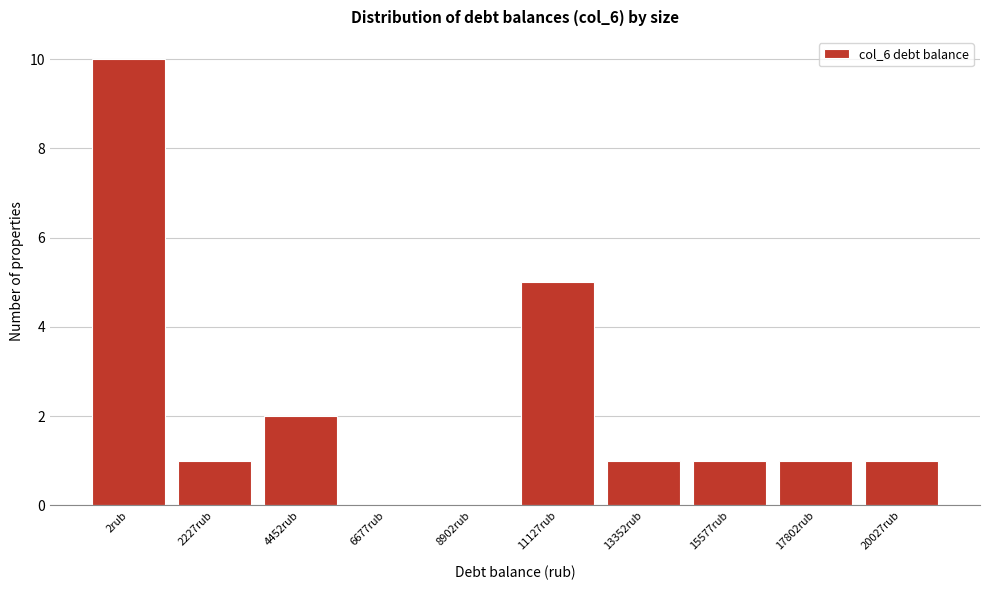

Reading right to left, list all the values displayed in this chart.

20027rub=1	17802rub=1	15577rub=1	13352rub=1	11127rub=5	8902rub=0	6677rub=0	4452rub=2	2227rub=1	2rub=10